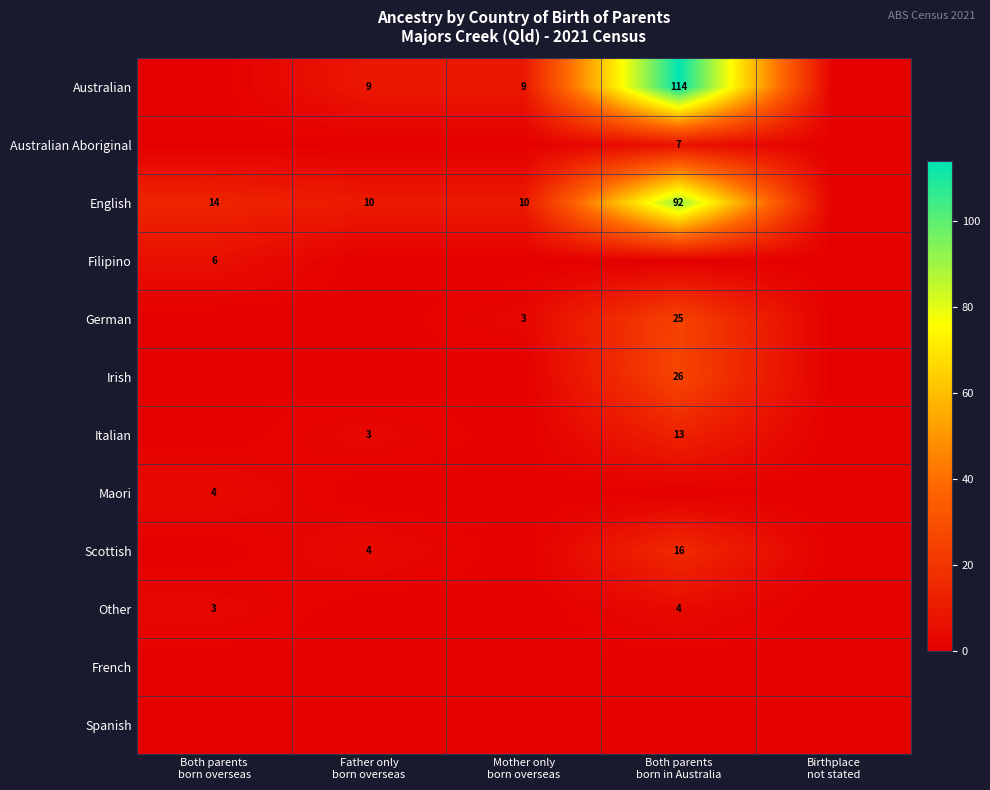

How many series are shown in this chart?

12